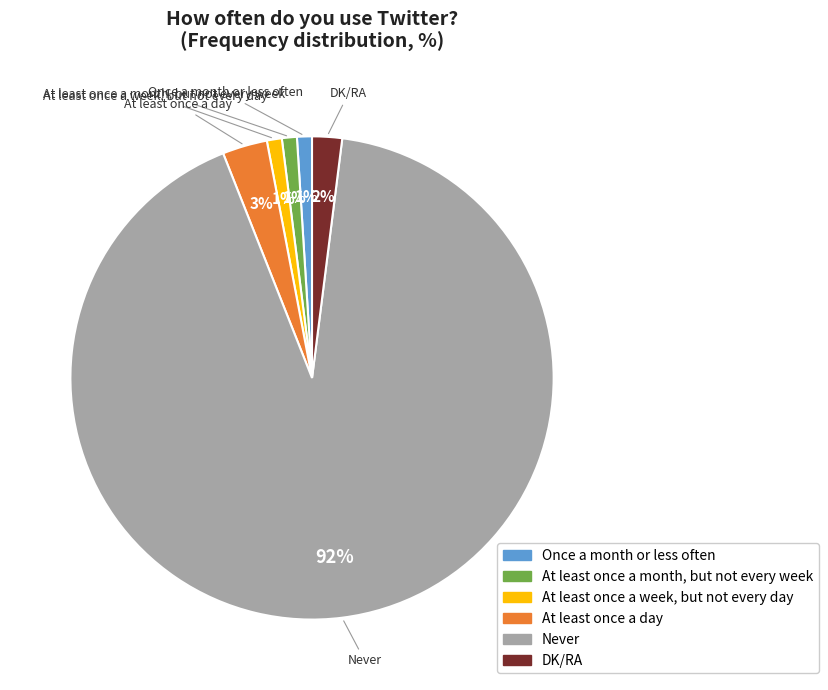

To the nearest percent, what is the difference between the largest and smallest slice percentages?

91%